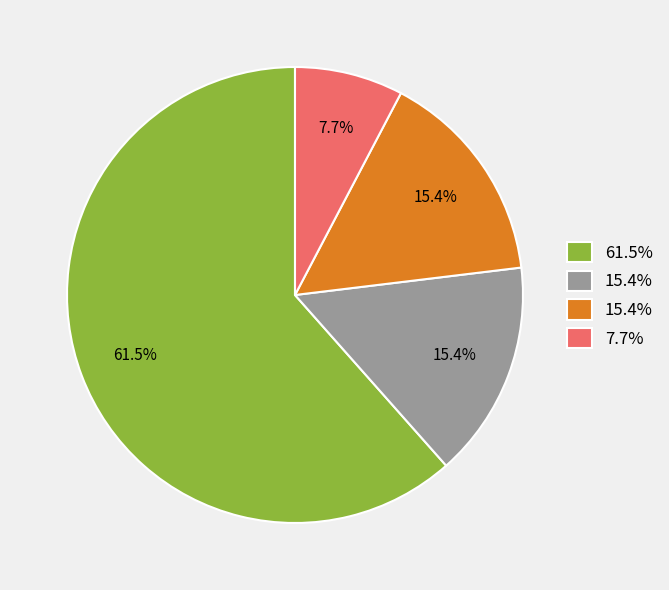

Is there a majority slice in this chart?

Yes